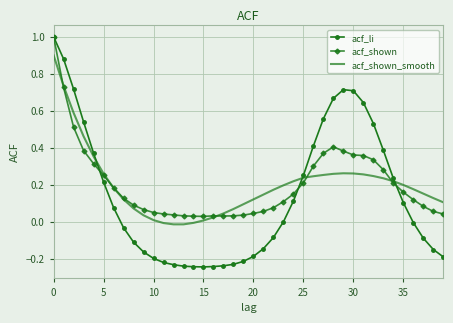

How many times do acf_shown_smooth and acf_li cross each other?

3